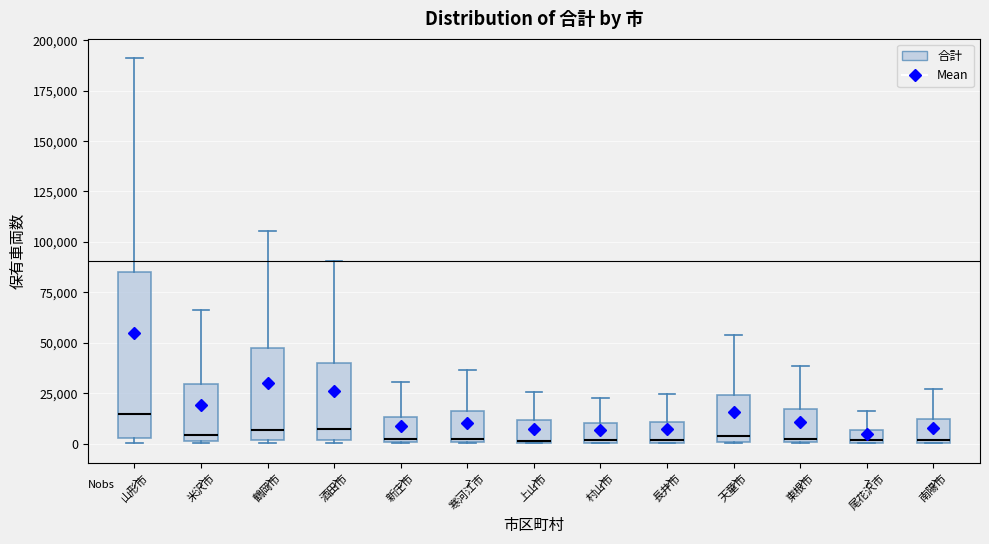

Which box is the tallest, from its lower edge to its upper edge?

山形市